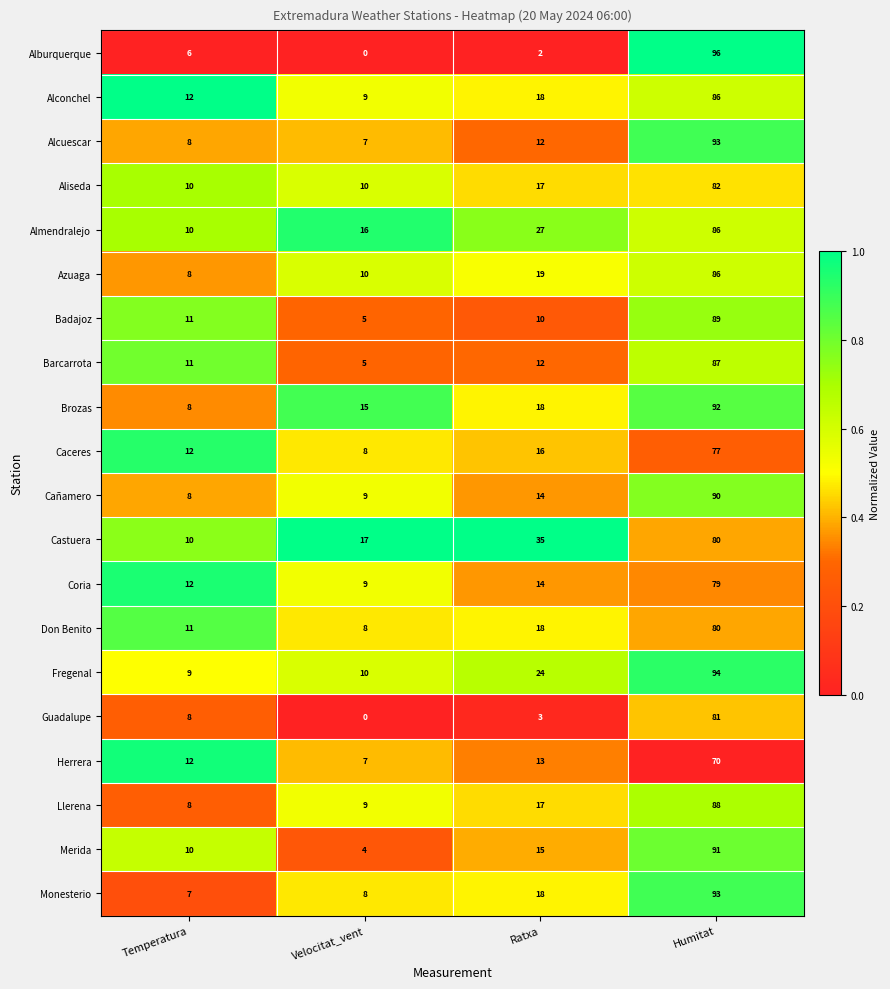

Which series has the largest range (max minus min)?

Alburquerque